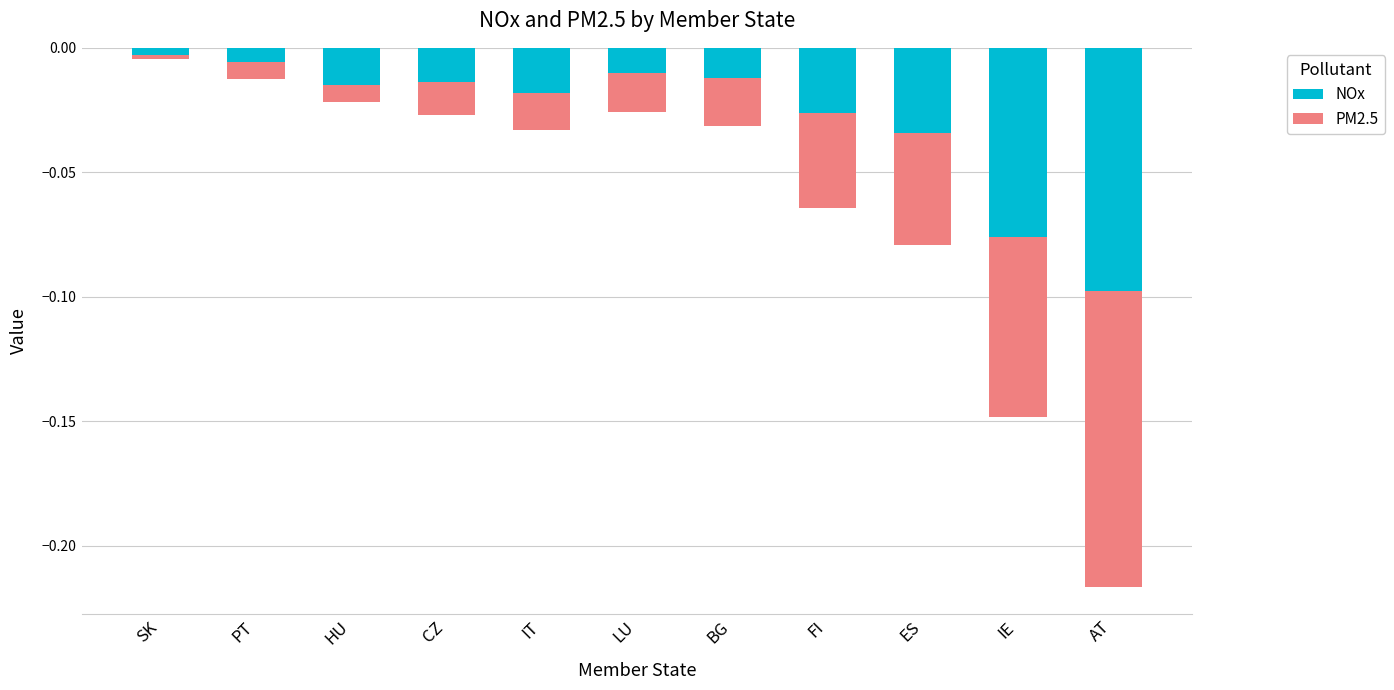

Reading right to left, transcribe all the data shown in this chart.

NOx: -0.1	-0.1	-0.0	-0.0	-0.0	-0.0	-0.0	-0.0	-0.0	-0.0	-0.0
PM2.5: -0.1	-0.1	-0.0	-0.0	-0.0	-0.0	-0.0	-0.0	-0.0	-0.0	-0.0